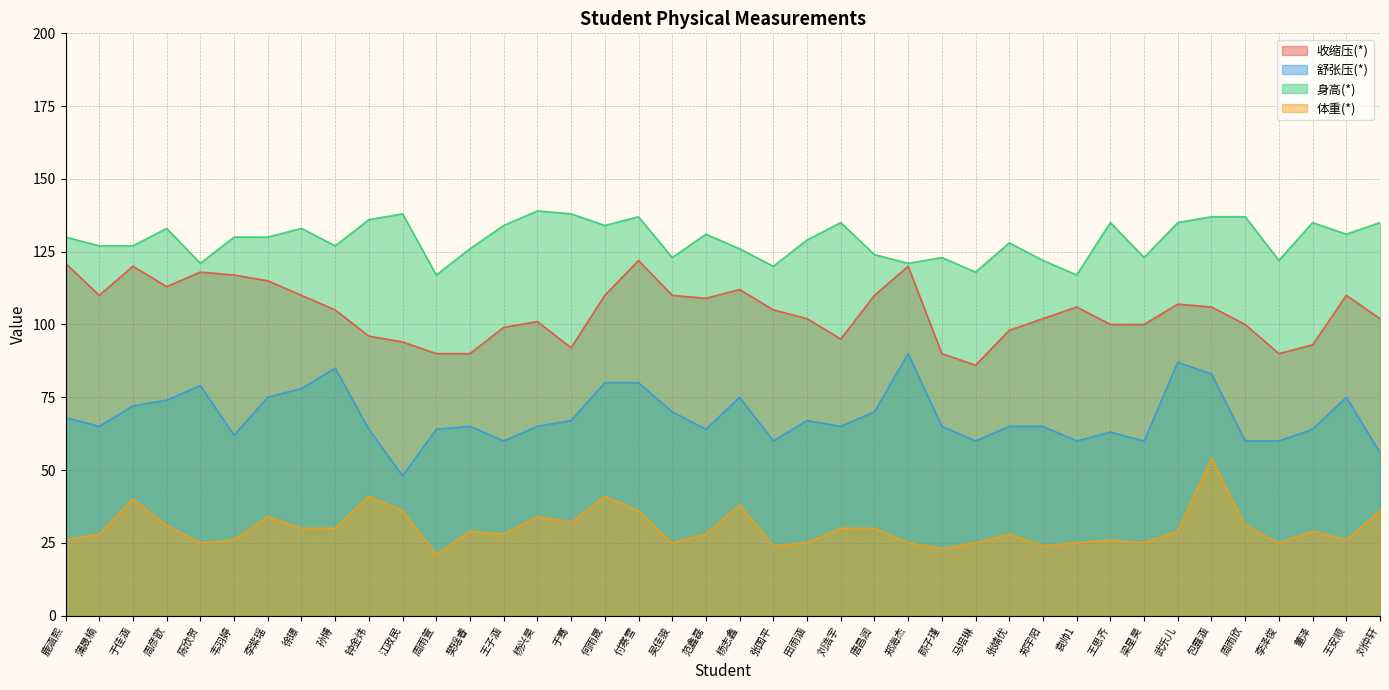

True or false: 收缩压(*) and 身高(*) intersect in this chart.

False